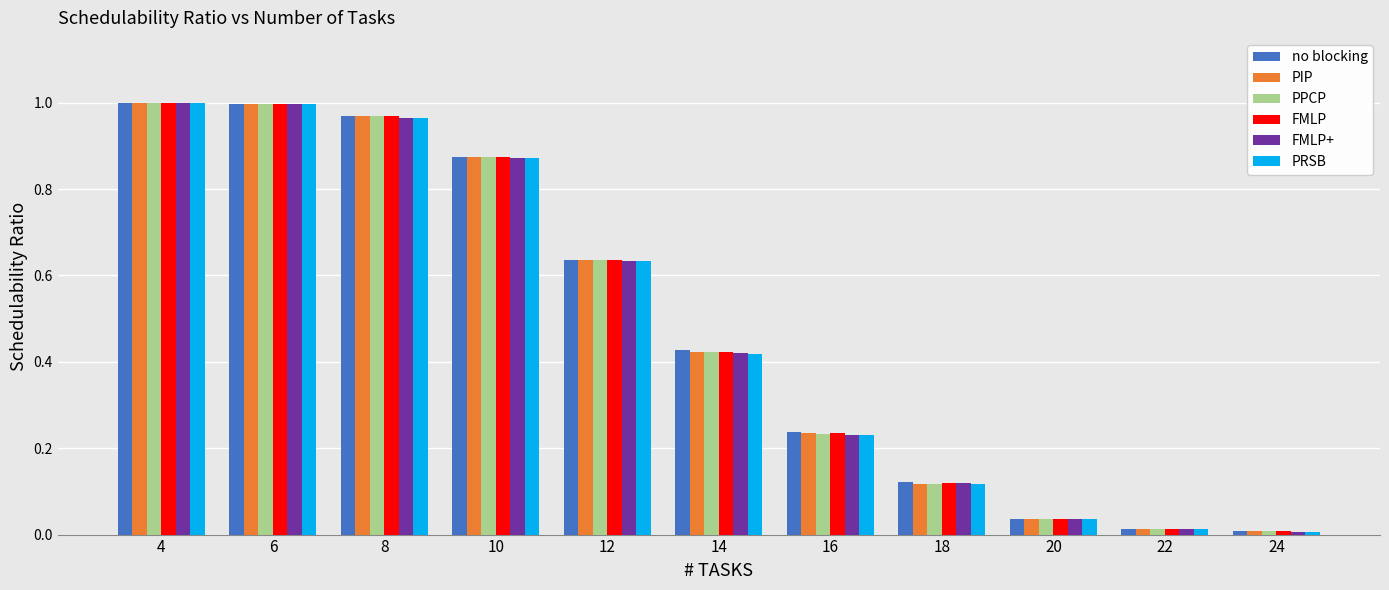

The FMLP series shows 0.1 at 16. True or false?

False